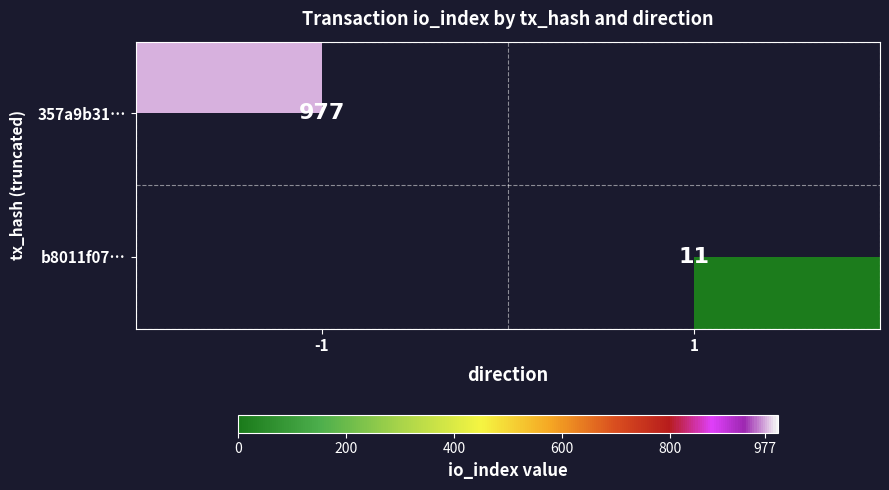

Between 1 and -1, which is larger?

-1